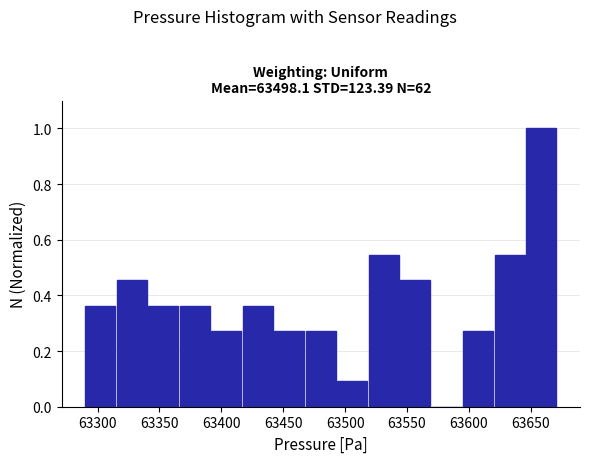

Which range on the x-axis has the tallest bar?

63645 to 63670